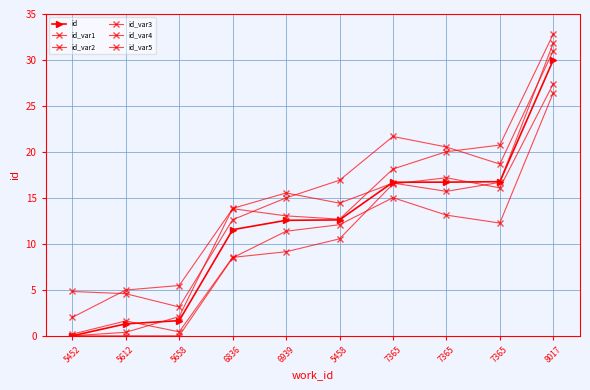

At how many categories does at least one series exceed 15?

6